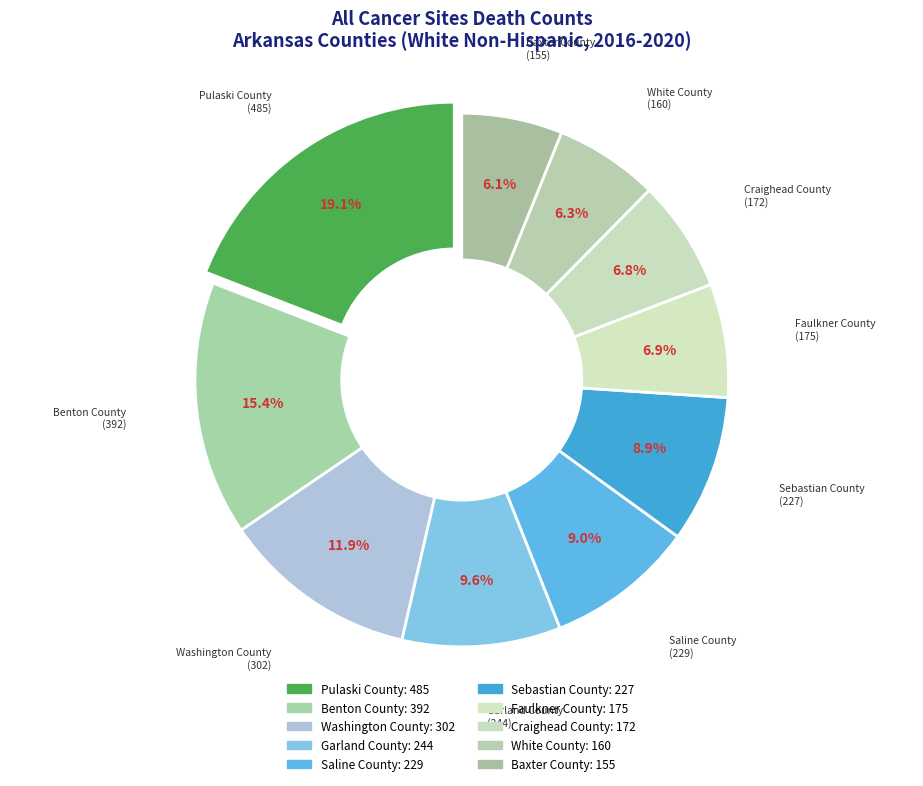

To the nearest percent, what is the average slice percentage?

10%